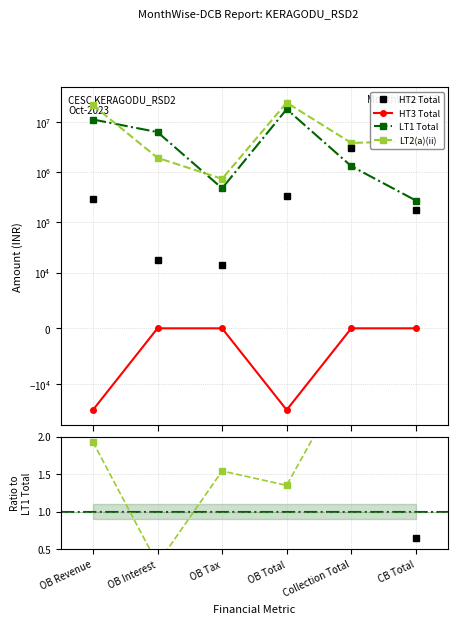

True or false: HT3 Total and HT2 Total intersect in this chart.

False